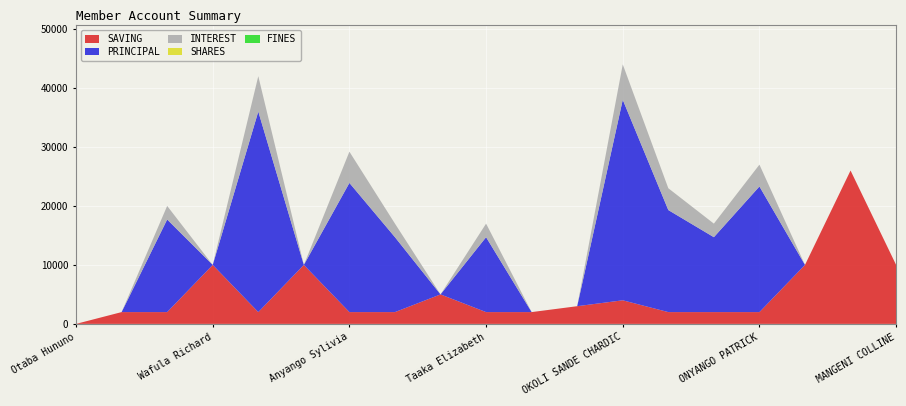

Reading left to right, what are all the values shown in this chart?

SAVING: Otaba Hununo=0	Nabwire Flavia=2000	Auma Eunice=2000	Wafula Richard=10000	AUMA GETRUDE=2000	Kadogo Zaituna=10000	Anyango Sylivia=2000	Anyango Sisilia=2000	Ajiambo Robert=5000	Taaka Elizabeth=2000	Mukaga Sylivia=2000	Nangwe Lasto Mayende=3000	OKOLI SANDE CHARDIC=4000	MAGERO MOSES=2000	NABWIRE LINETI=2000	ONYANGO PATRICK=2000	WANDERA RICHARD=10000	ACHIENG GRACE=26000	MANGENI COLLINE=10000
PRINCIPAL: Otaba Hununo=0	Nabwire Flavia=0	Auma Eunice=15700	Wafula Richard=0	AUMA GETRUDE=34000	Kadogo Zaituna=0	Anyango Sylivia=21900	Anyango Sisilia=12700	Ajiambo Robert=0	Taaka Elizabeth=12700	Mukaga Sylivia=0	Nangwe Lasto Mayende=0	OKOLI SANDE CHARDIC=34000	MAGERO MOSES=17300	NABWIRE LINETI=12700	ONYANGO PATRICK=21300	WANDERA RICHARD=0	ACHIENG GRACE=0	MANGENI COLLINE=0
INTEREST: Otaba Hununo=0	Nabwire Flavia=0	Auma Eunice=2300	Wafula Richard=0	AUMA GETRUDE=6000	Kadogo Zaituna=0	Anyango Sylivia=5300	Anyango Sisilia=2300	Ajiambo Robert=0	Taaka Elizabeth=2300	Mukaga Sylivia=0	Nangwe Lasto Mayende=0	OKOLI SANDE CHARDIC=6000	MAGERO MOSES=3700	NABWIRE LINETI=2300	ONYANGO PATRICK=3700	WANDERA RICHARD=0	ACHIENG GRACE=0	MANGENI COLLINE=0
SHARES: Otaba Hununo=0	Nabwire Flavia=0	Auma Eunice=0	Wafula Richard=0	AUMA GETRUDE=0	Kadogo Zaituna=0	Anyango Sylivia=0	Anyango Sisilia=0	Ajiambo Robert=0	Taaka Elizabeth=0	Mukaga Sylivia=0	Nangwe Lasto Mayende=0	OKOLI SANDE CHARDIC=0	MAGERO MOSES=0	NABWIRE LINETI=0	ONYANGO PATRICK=0	WANDERA RICHARD=0	ACHIENG GRACE=0	MANGENI COLLINE=0
FINES: Otaba Hununo=0	Nabwire Flavia=0	Auma Eunice=0	Wafula Richard=0	AUMA GETRUDE=0	Kadogo Zaituna=0	Anyango Sylivia=0	Anyango Sisilia=0	Ajiambo Robert=0	Taaka Elizabeth=0	Mukaga Sylivia=0	Nangwe Lasto Mayende=0	OKOLI SANDE CHARDIC=0	MAGERO MOSES=0	NABWIRE LINETI=0	ONYANGO PATRICK=0	WANDERA RICHARD=0	ACHIENG GRACE=0	MANGENI COLLINE=0